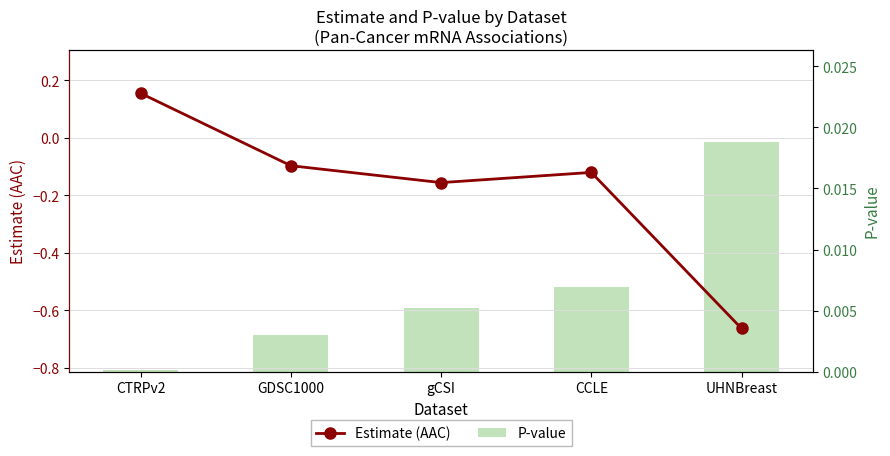

Where does the Estimate (AAC) series first go above 0?

CTRPv2